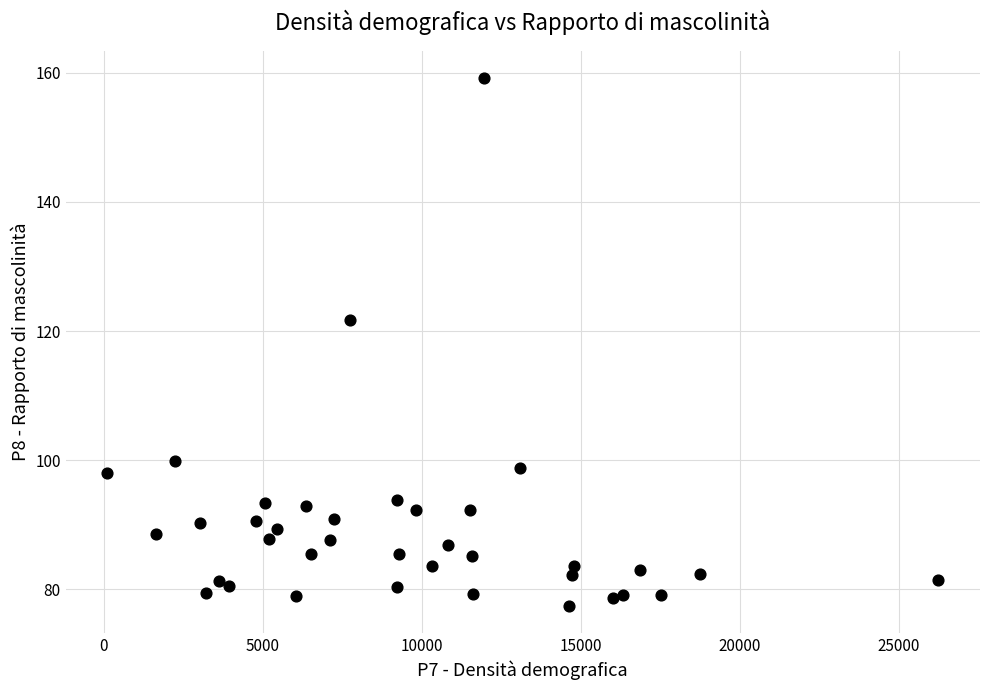

What is the range of Y values (max minus min)?

81.9